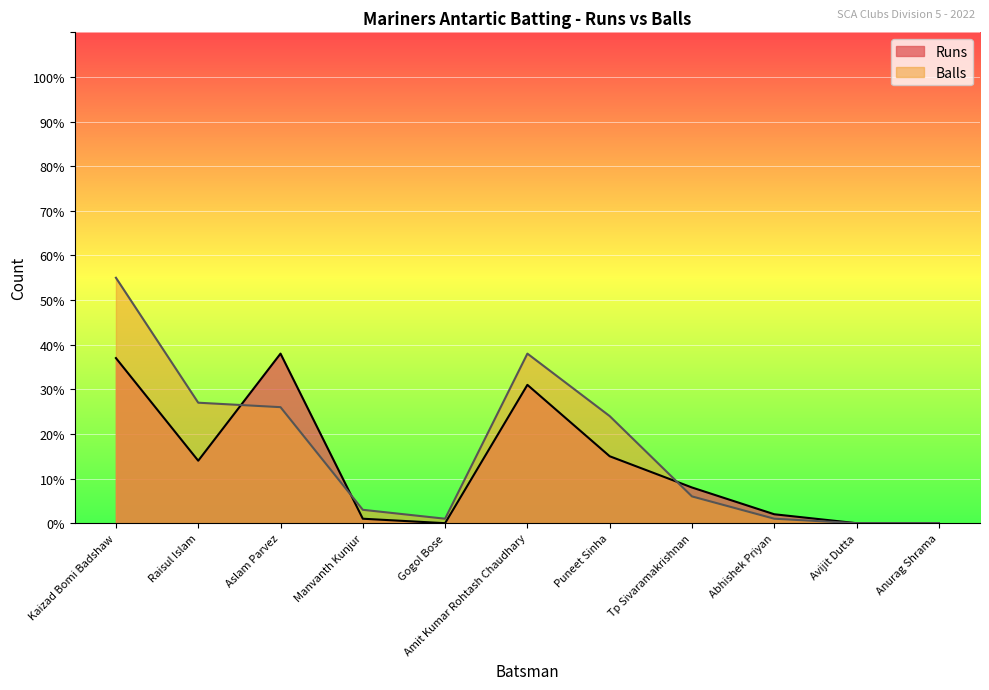

At how many categories does at least one series exceed 45?

1